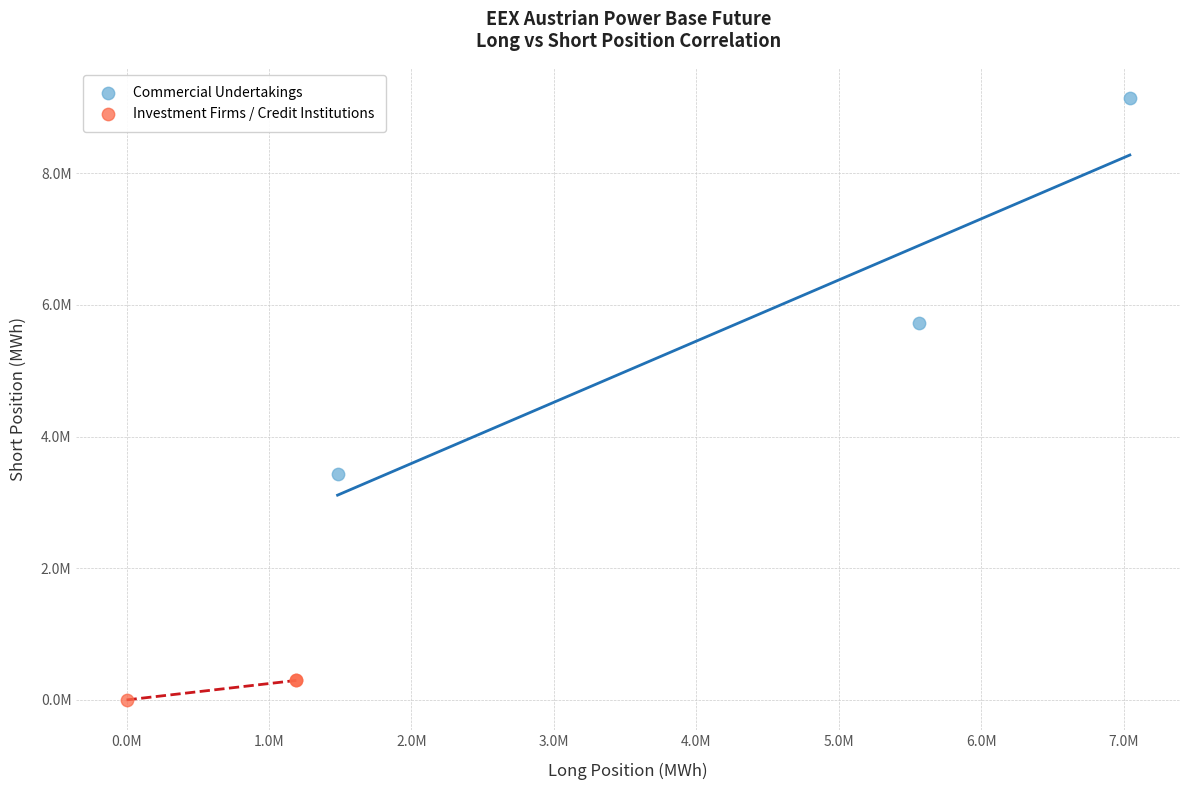

Which series has the widest spread of Y values?

Commercial Undertakings